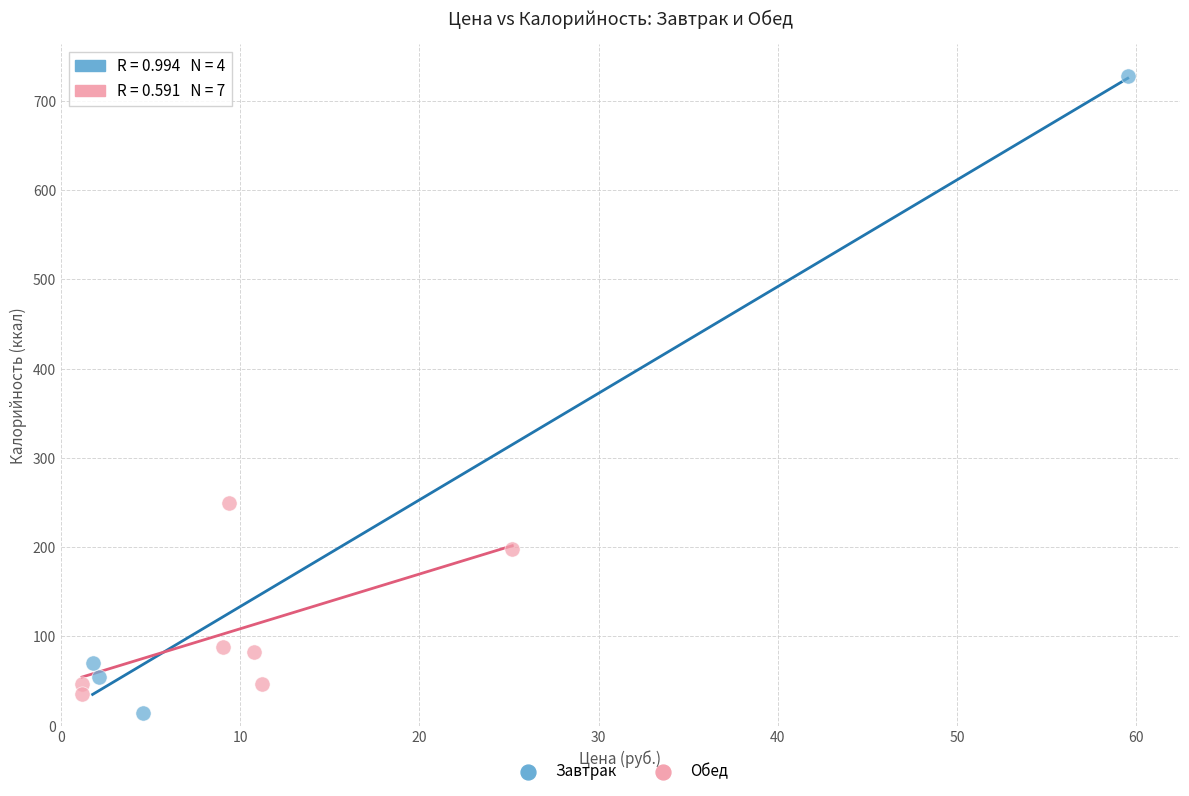

Which series has the widest spread of Y values?

Завтрак